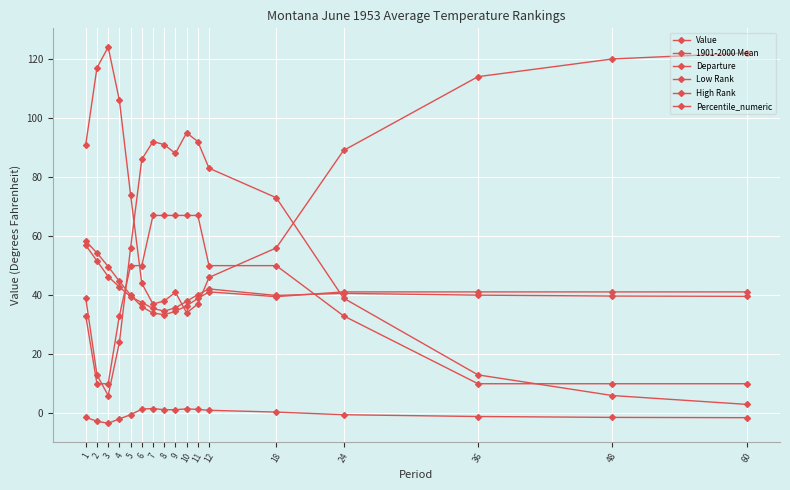

Is the value of Departure at 3 greater than the value of Low Rank at 10?

No